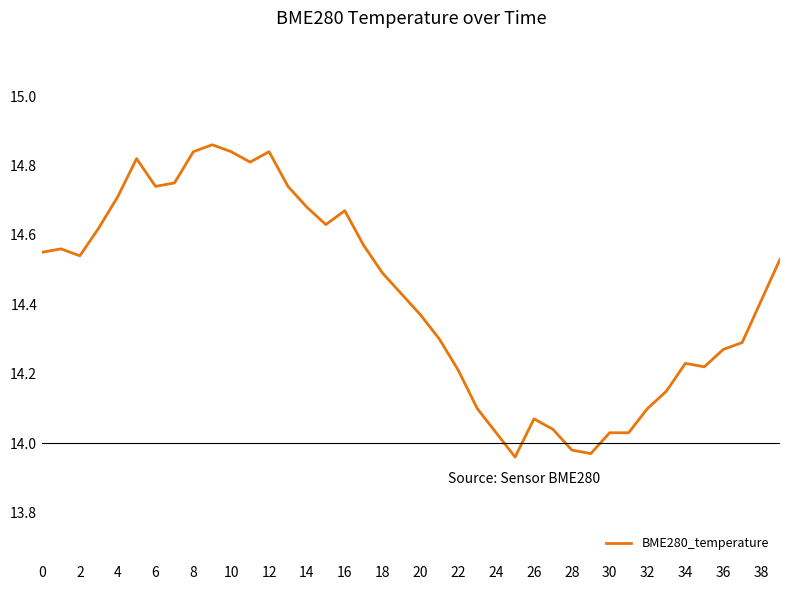

What is the difference between the maximum and minimum values?

0.9